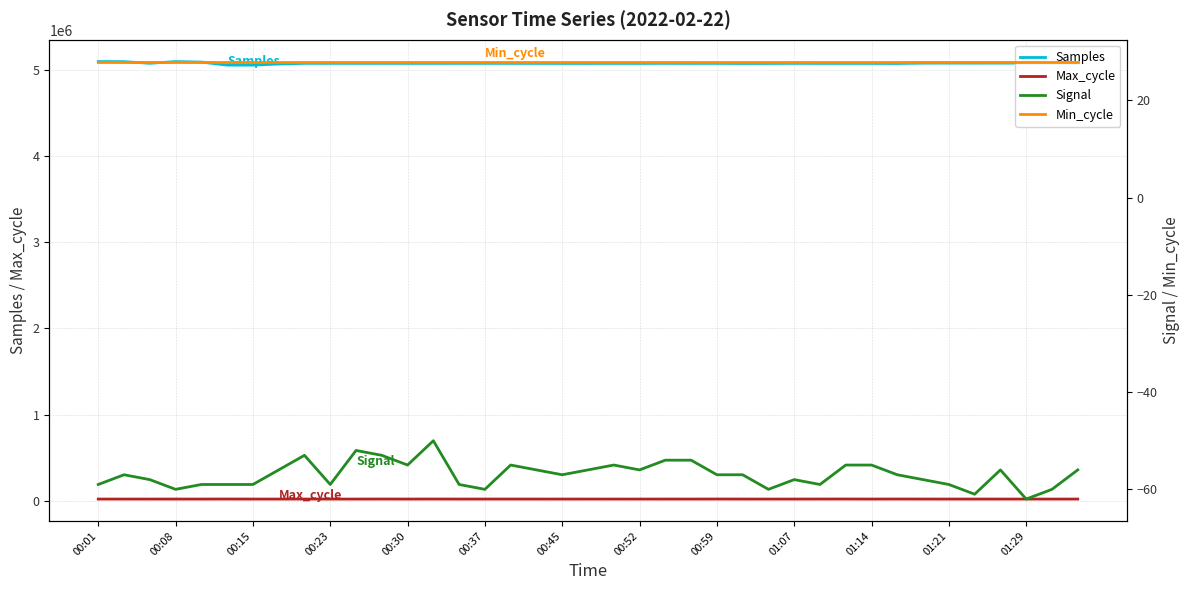

What is the maximum value for Samples?

5093750